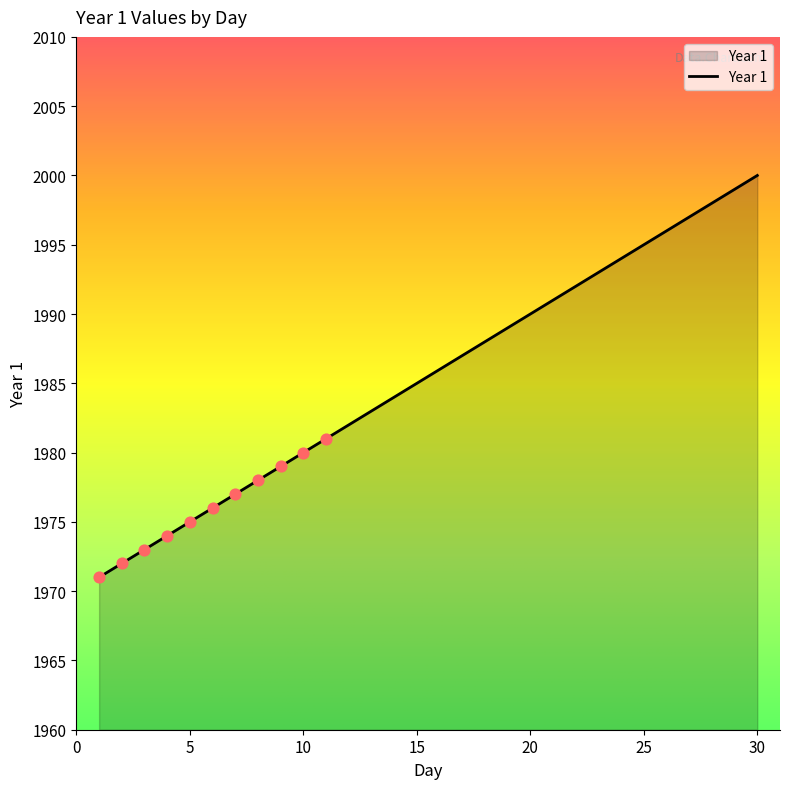

What is the smallest value displayed?

1971